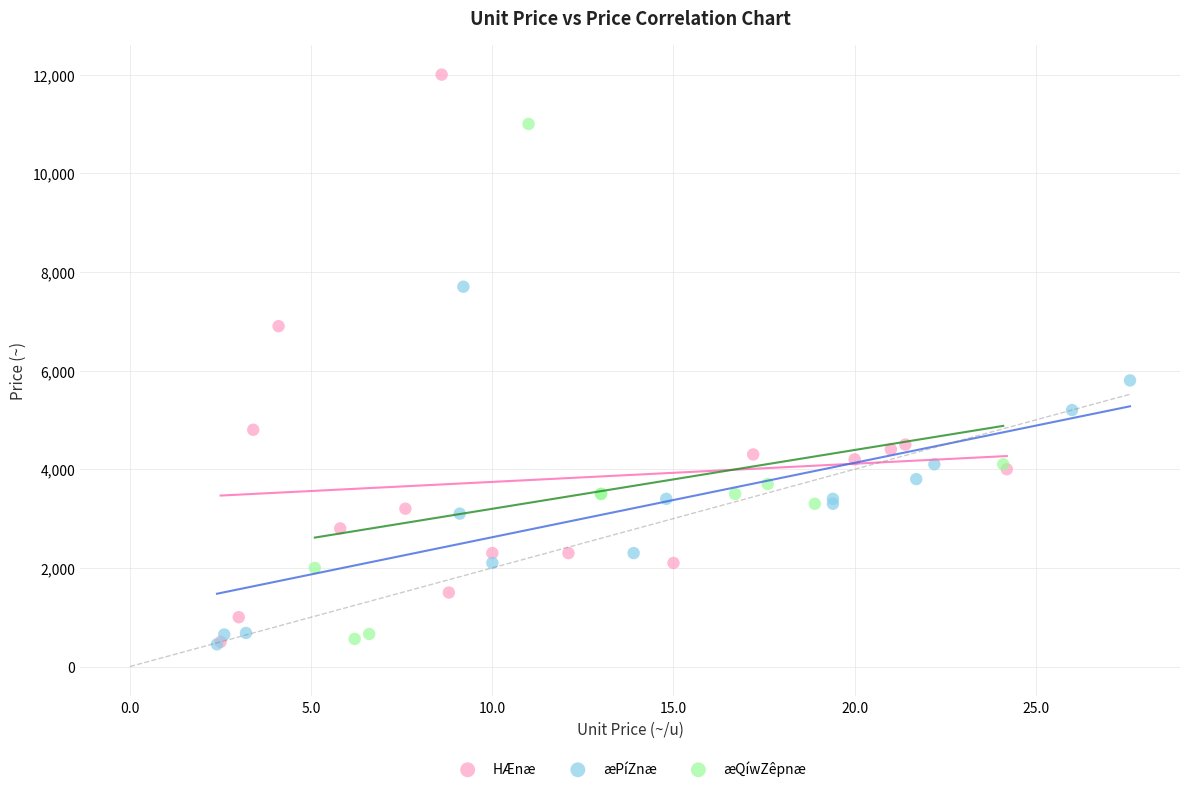

Which series has the largest Y range (max minus min)?

HÆnæ